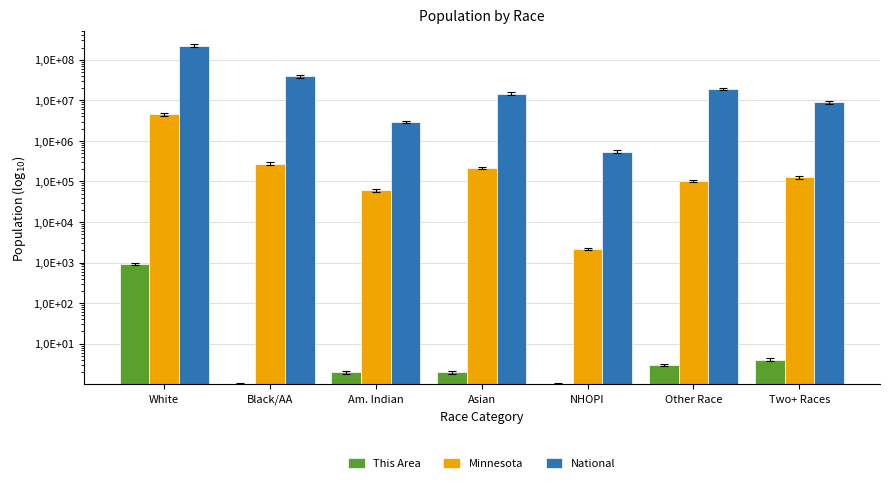

What is the difference between the maximum and minimum values in the Minnesota series?

4521906